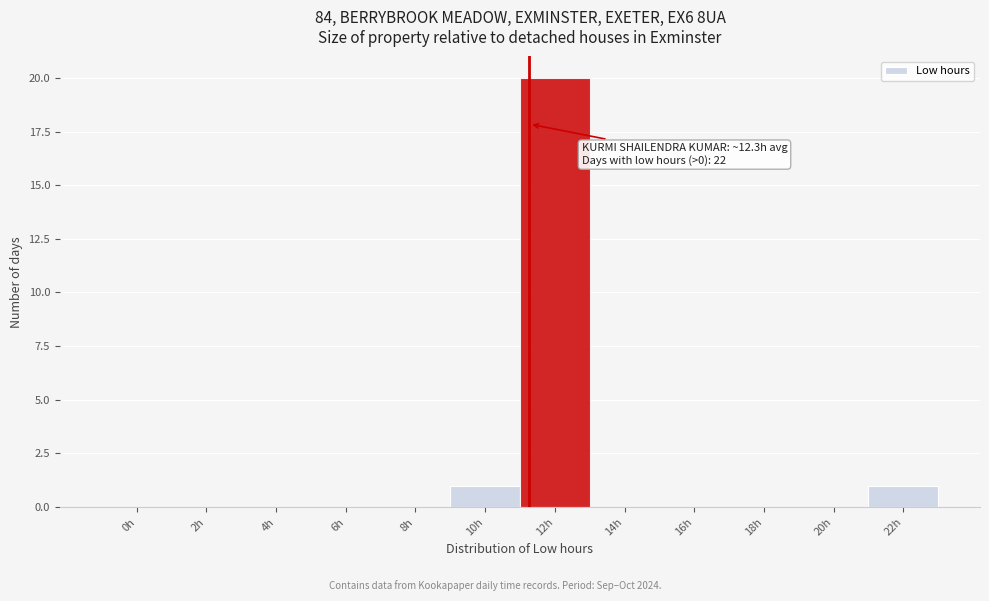

Reading right to left, what are all the values shown in this chart?

22h=1	20h=0	18h=0	16h=0	14h=0	12h=20	10h=1	8h=0	6h=0	4h=0	2h=0	0h=0